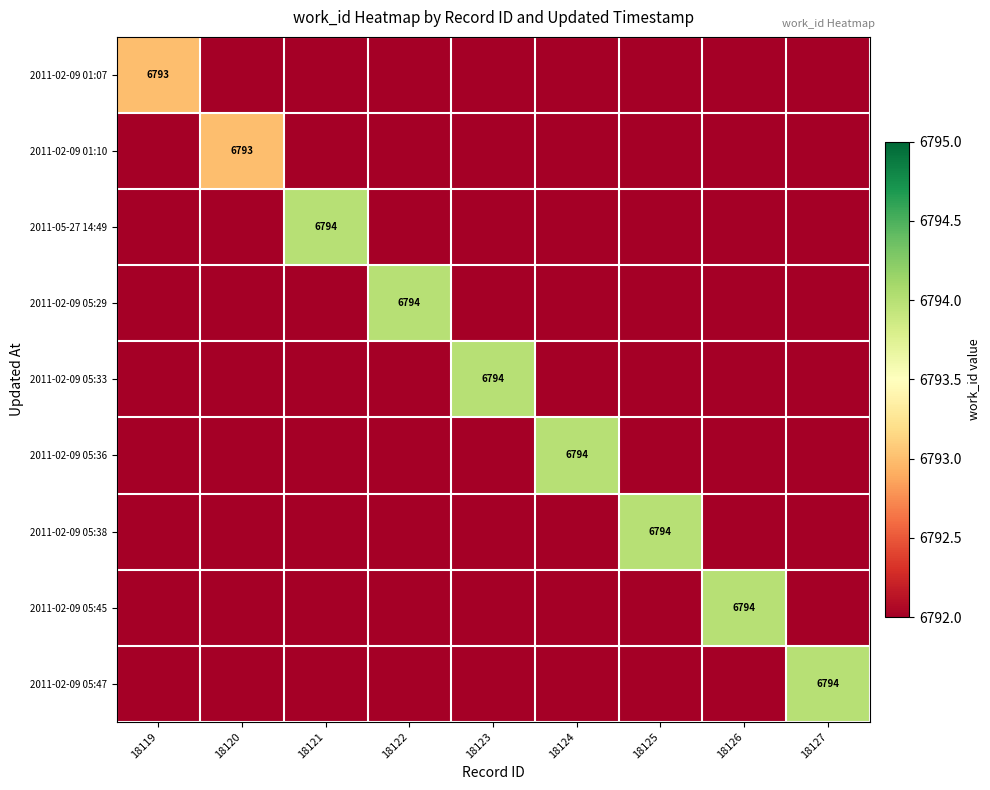

What is the total value across all series at 18121?

61130